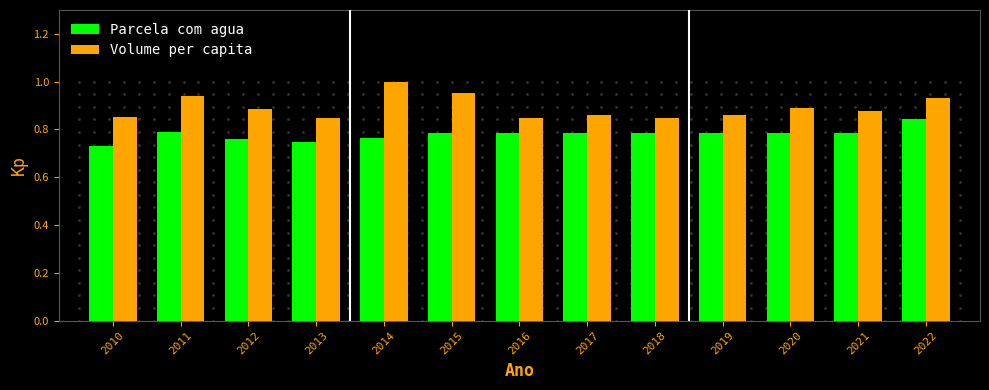

Is the value of Parcela com agua at 2014 greater than the value of Volume per capita at 2017?

No